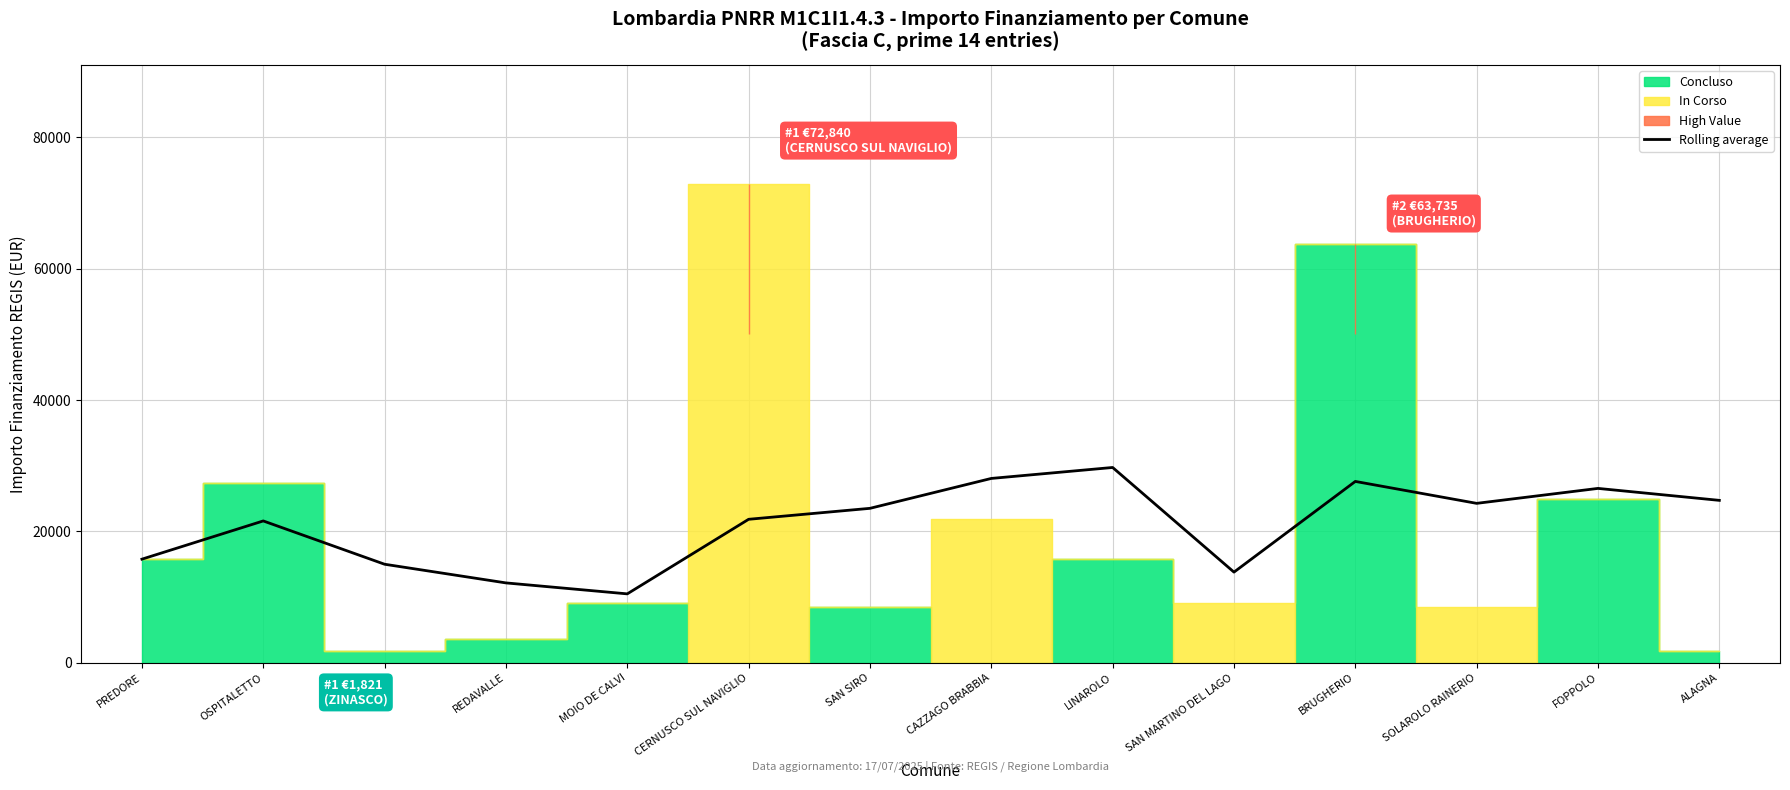

Is it true that the value at CERNUSCO SUL NAVIGLIO is 28444.4?

False